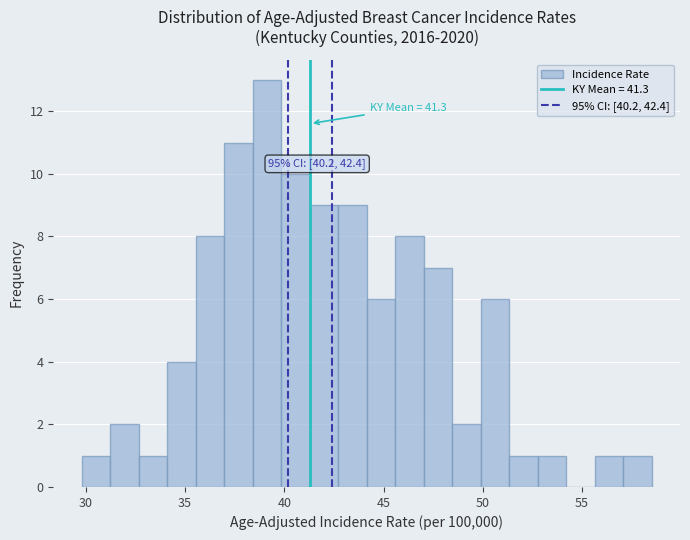

Around what value on the x-axis is the tallest bar? Give the approximate position of its centre, as read against the axis.

39.0